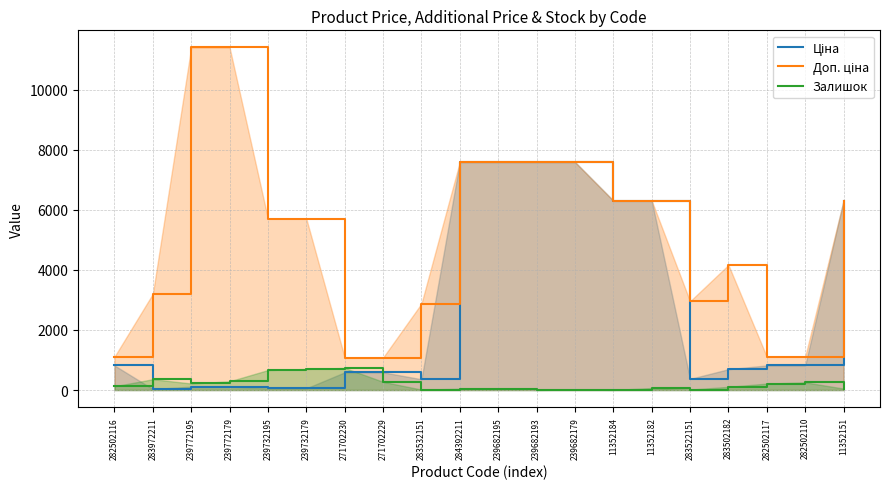

At which category does the chart reach its peak across all series?

239772195